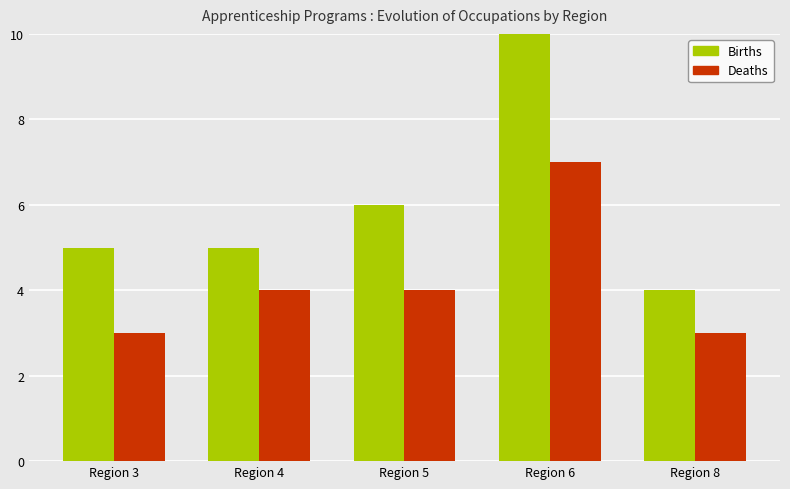

List the series in order of their overall mean, lowest first.

Deaths, Births